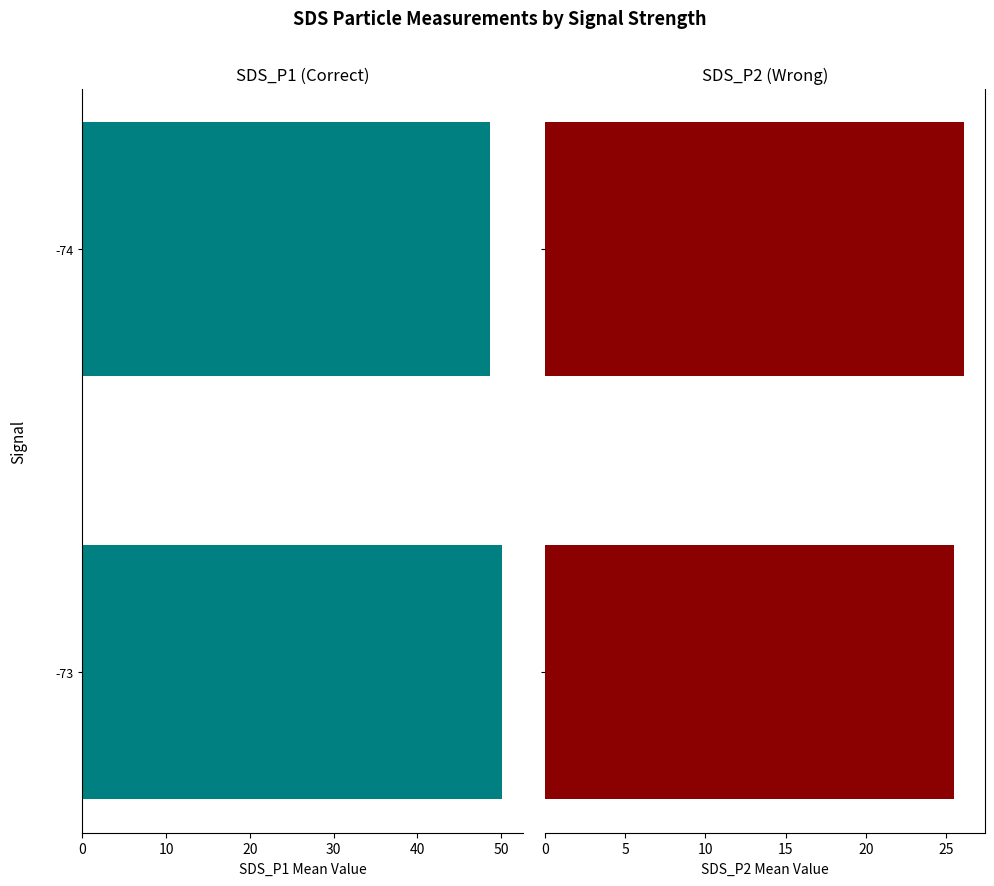

Reading left to right, transcribe all the data shown in this chart.

SDS_P1: 50.1	48.7
SDS_P2: 25.5	26.1